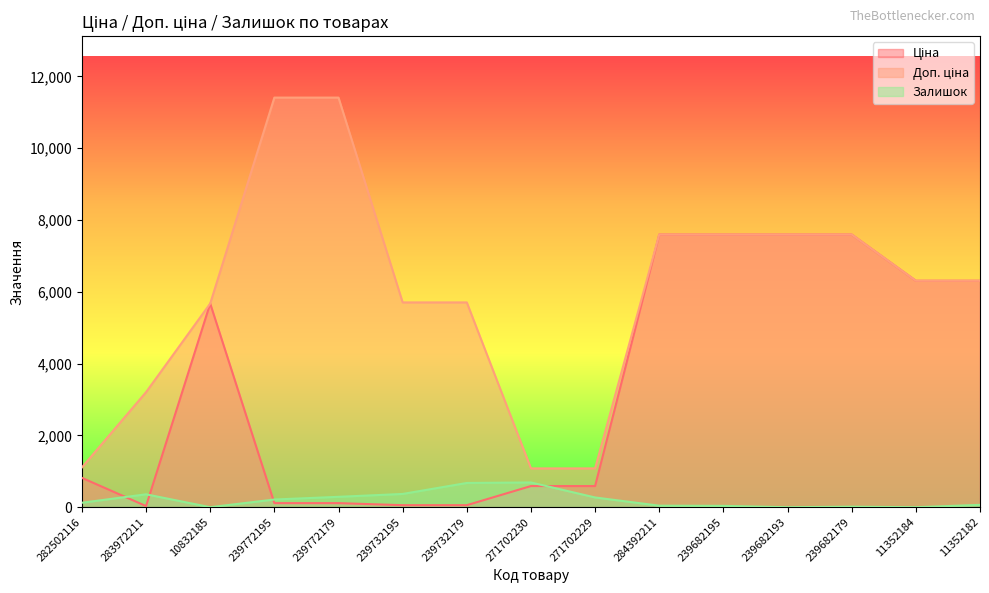

What is the label of the 15th point from the right?

282502116